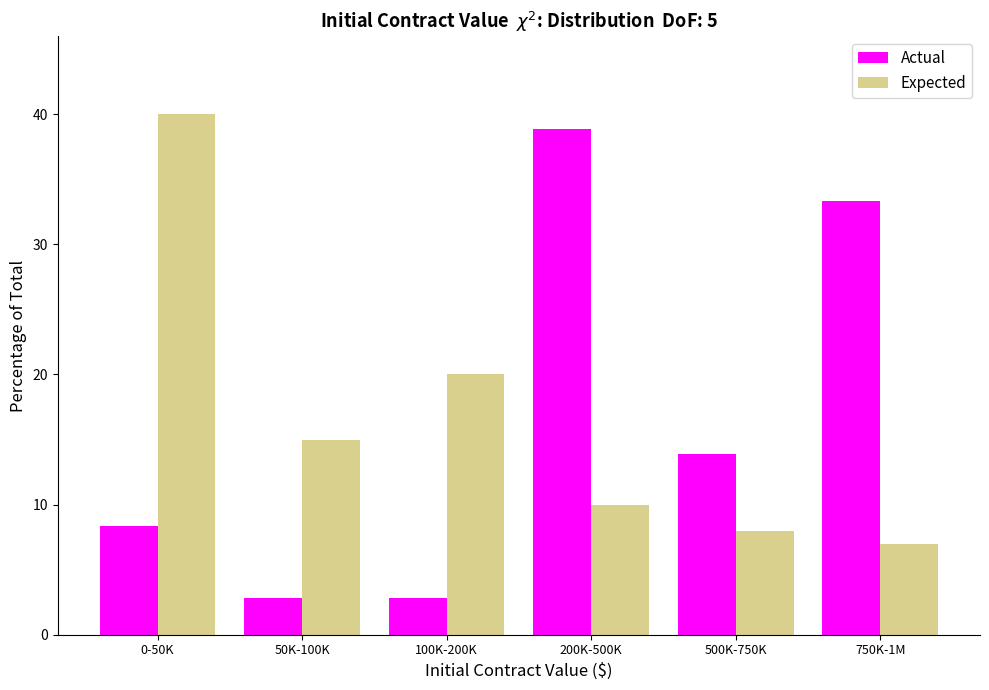

Reading right to left, list all the values displayed in this chart.

Actual: 33.3	13.9	38.9	2.8	2.8	8.3
Expected: 7.0	8.0	10.0	20.0	15.0	40.0